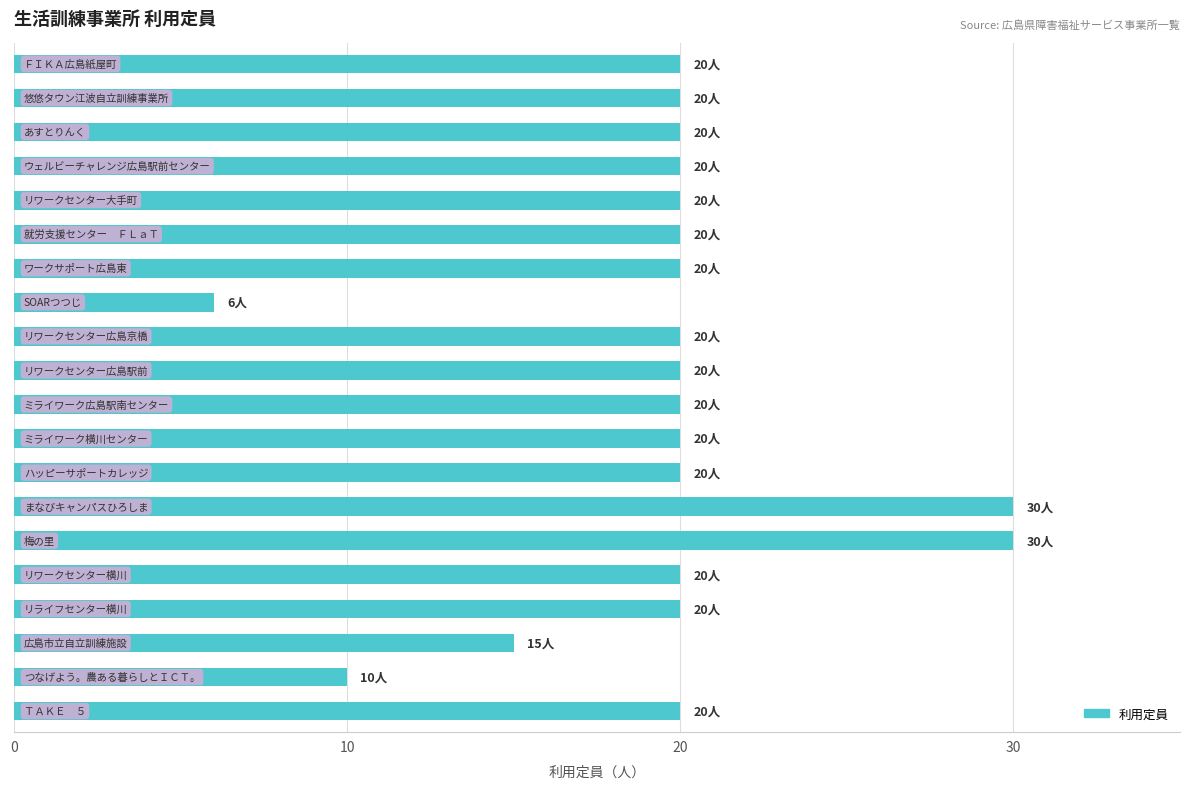

What is the average value?

20